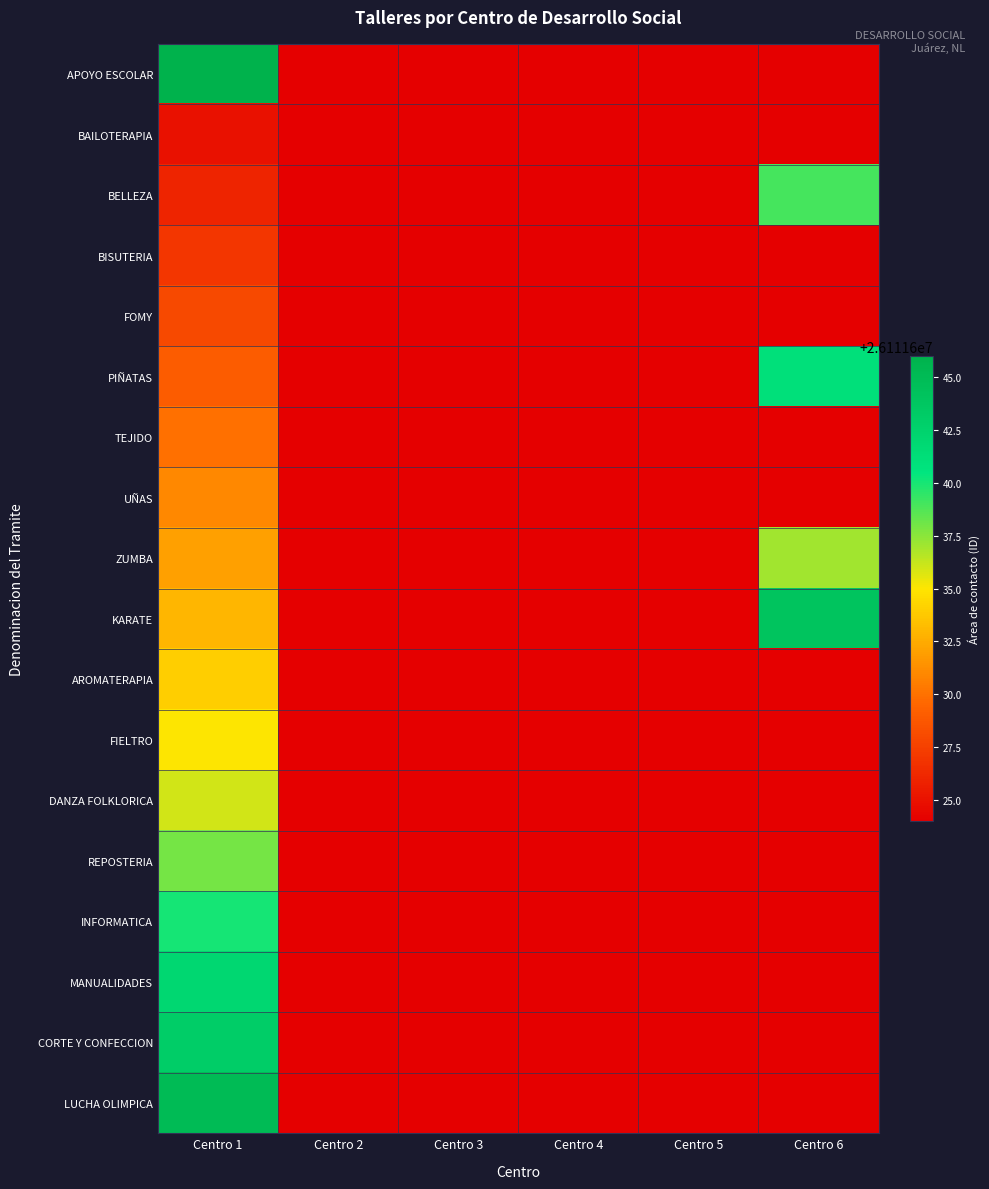

How many distinct data groups are displayed?

18